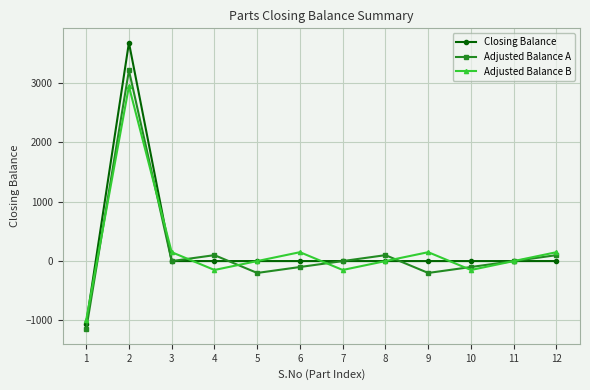

Count the number of categories in the chart.

12